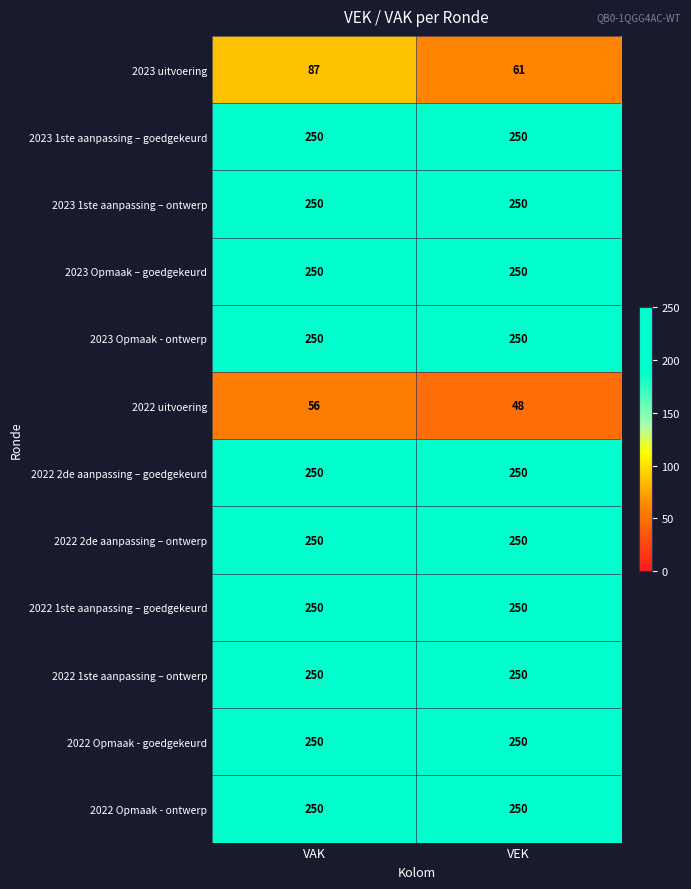

Which category has the lowest value across all series?

VEK